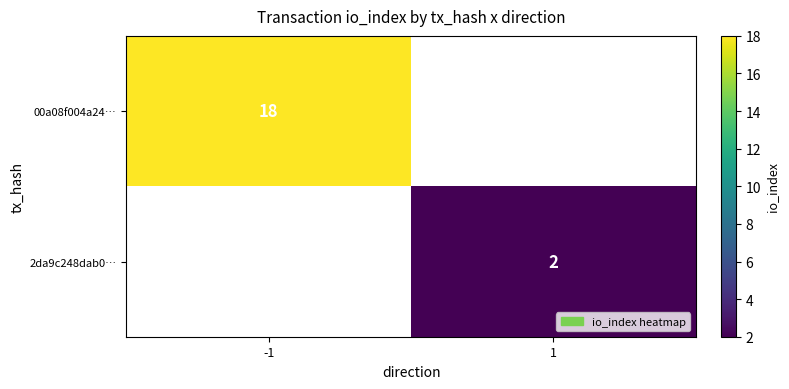

The value of 2da9c248dab0… at 1 is 2. True or false?

True